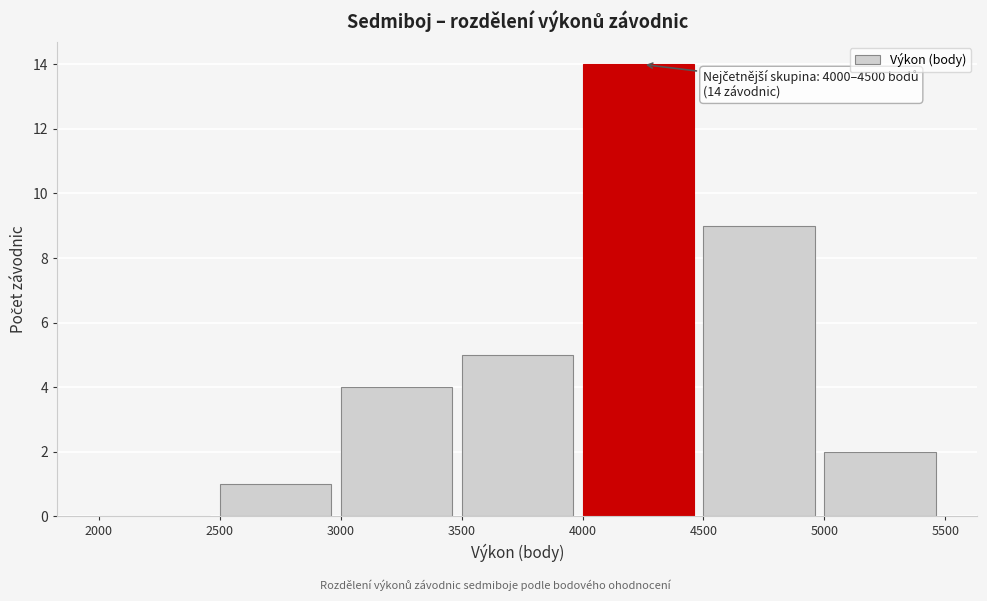

Over which range of the x-axis is the bar tallest?

4000 to 4500